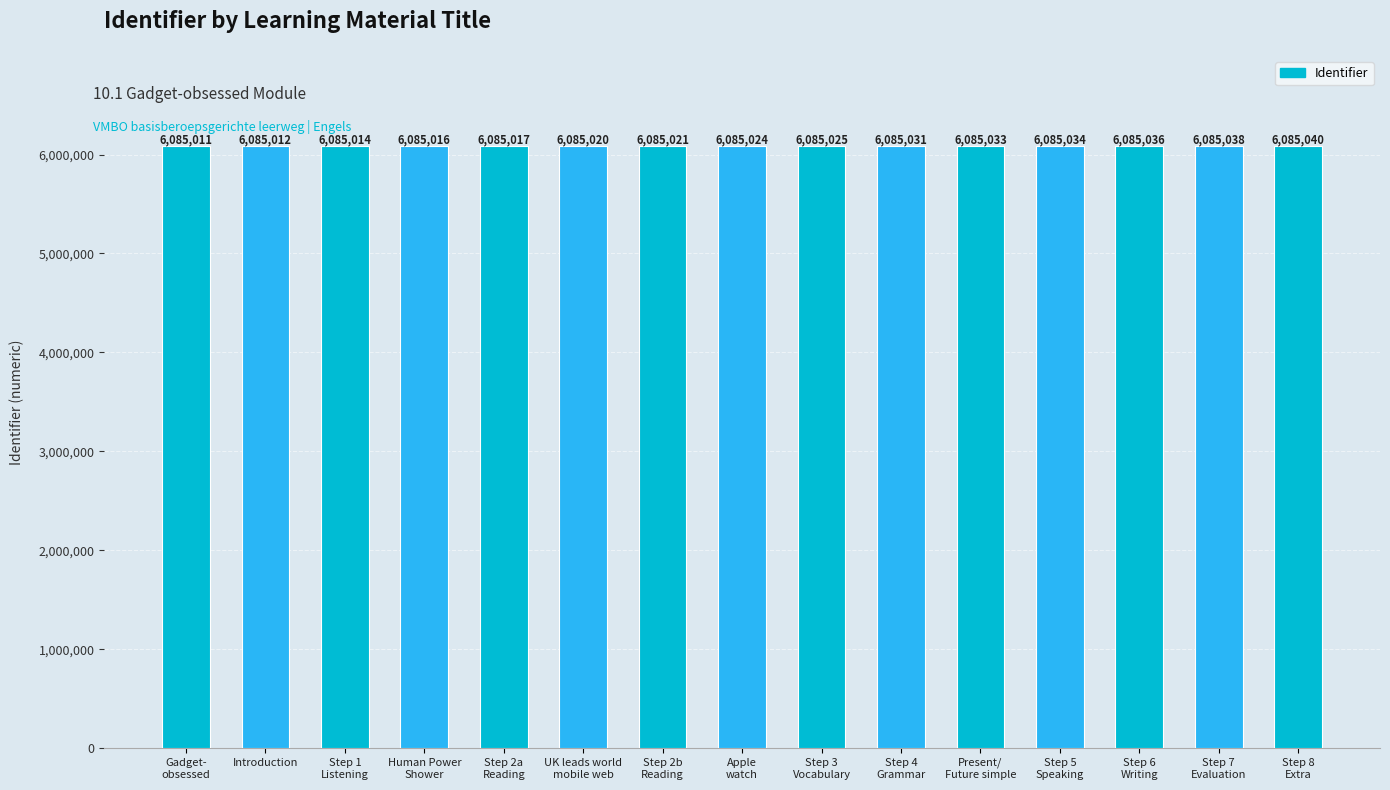

Approximately how many times larger is the value at Present/
Future simple compared to Step 2a
Reading?

1.0